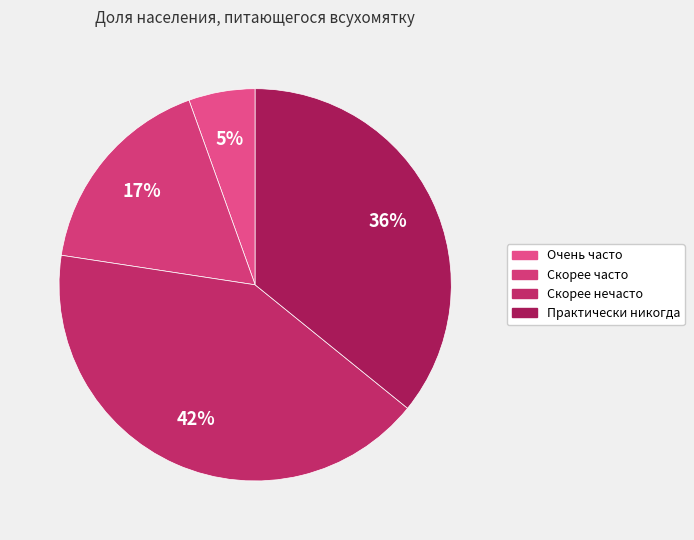

Between Скорее нечасто and Очень часто, which is larger?

Скорее нечасто